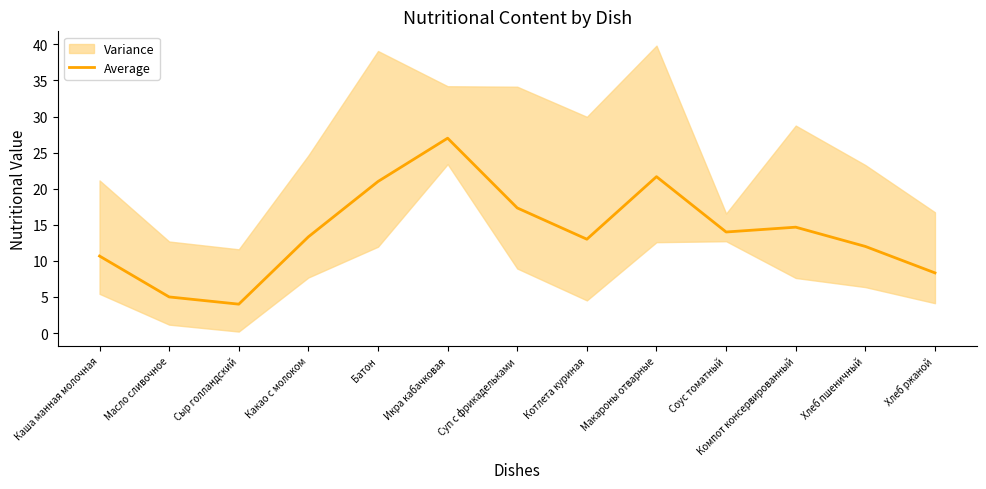

How many points are lower than both their immediate neighbors (excluding endpoints)?

3